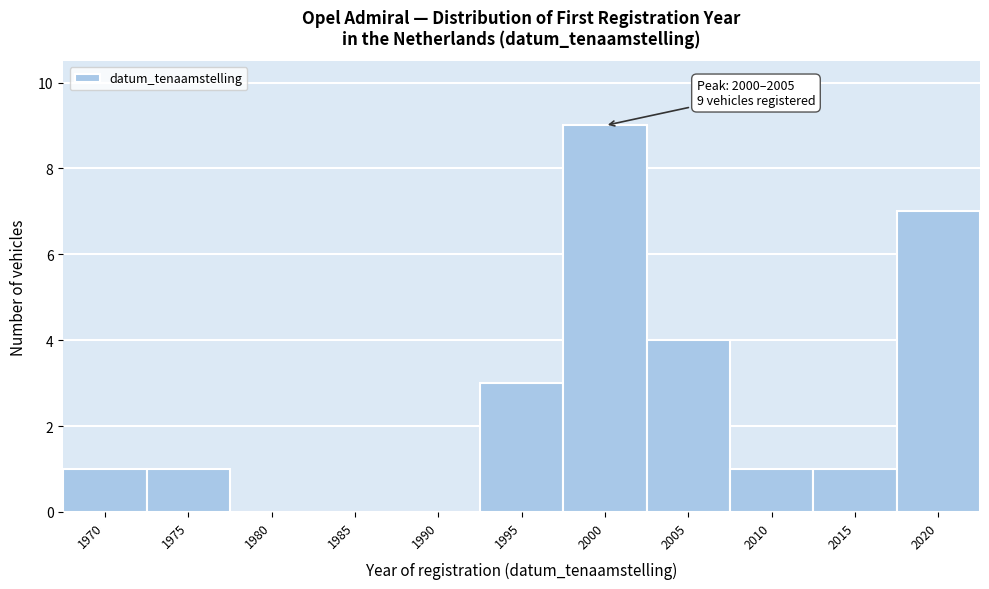

Reading left to right, what are all the values shown in this chart?

1970=1	1975=1	1980=0	1985=0	1990=0	1995=3	2000=9	2005=4	2010=1	2015=1	2020=7